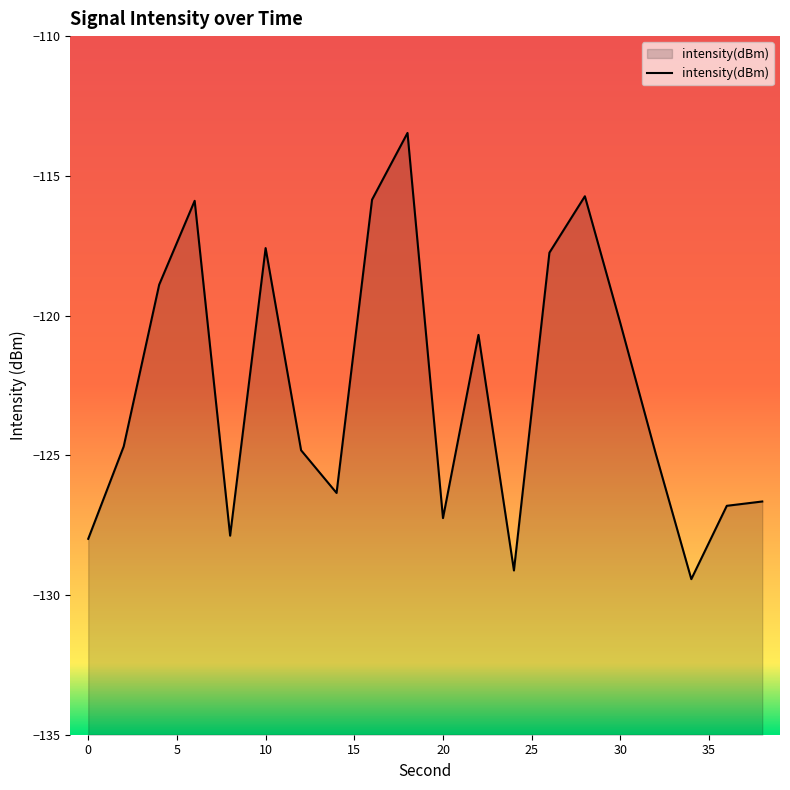

What is the difference between the maximum and minimum values?

16.0